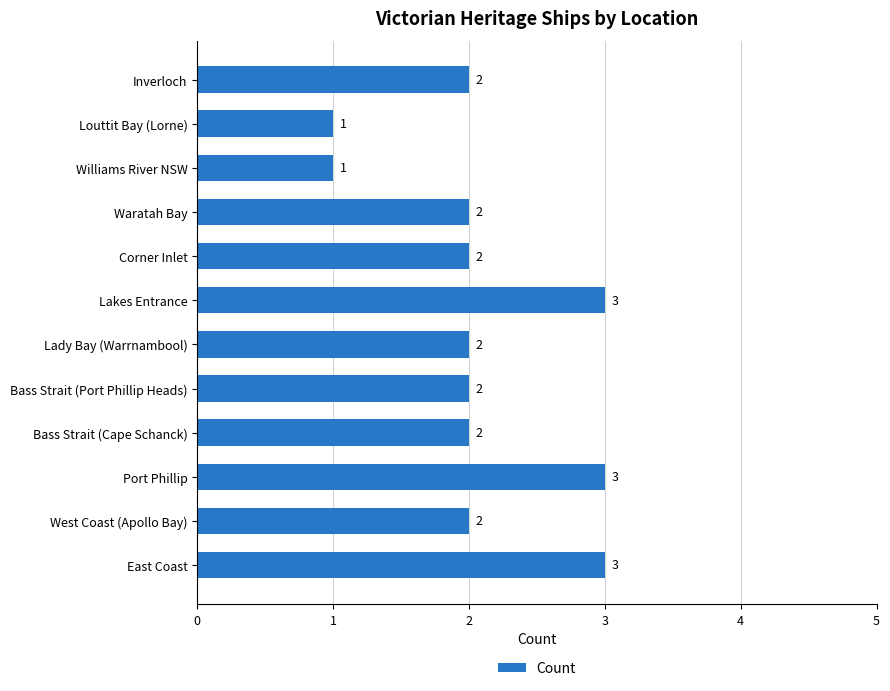

What is the maximum value shown in the chart?

3